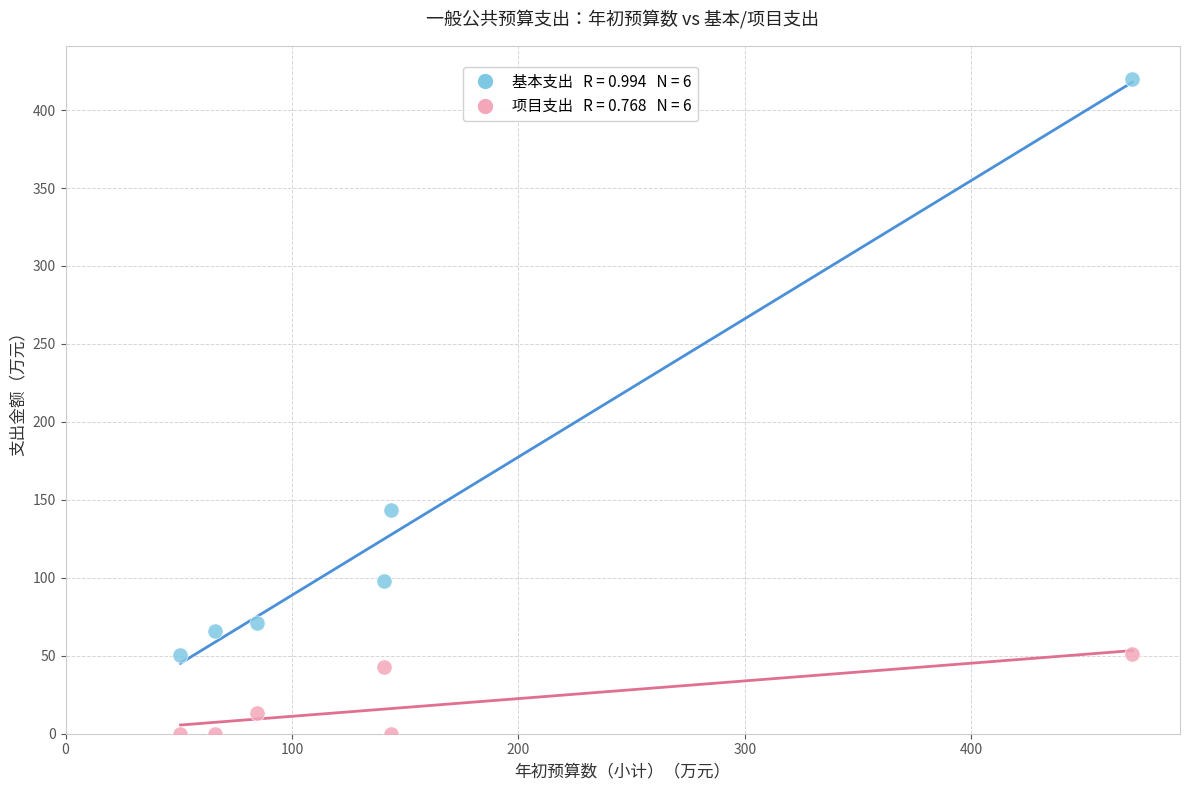

Across all data points, what is the average Y value?

79.8